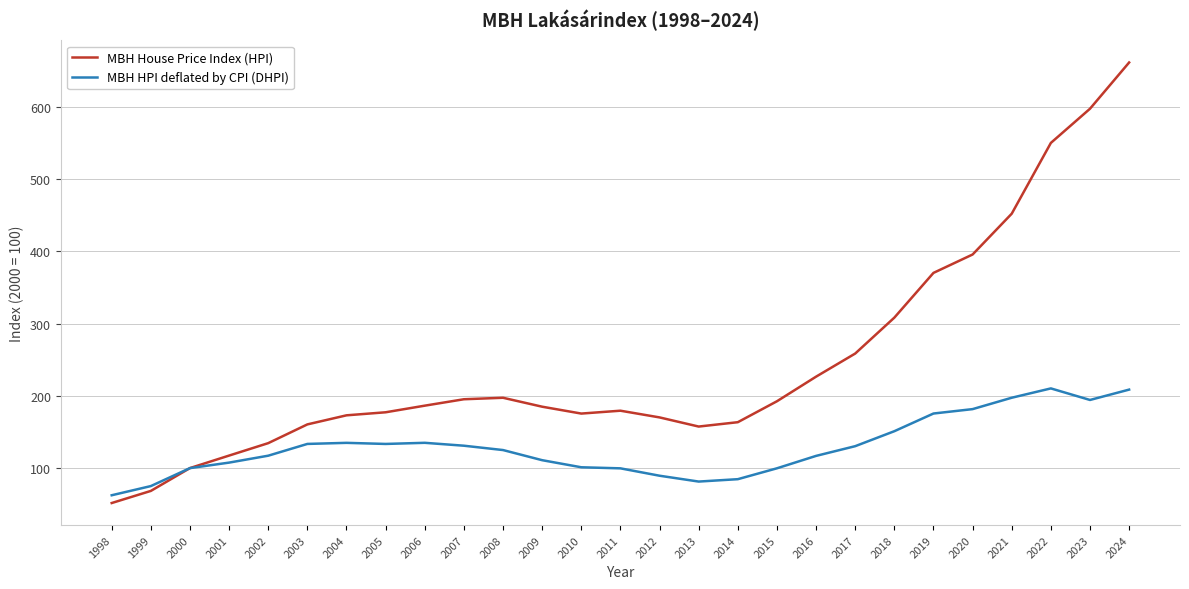

Which series has the widest spread of values?

MBH House Price Index (HPI)